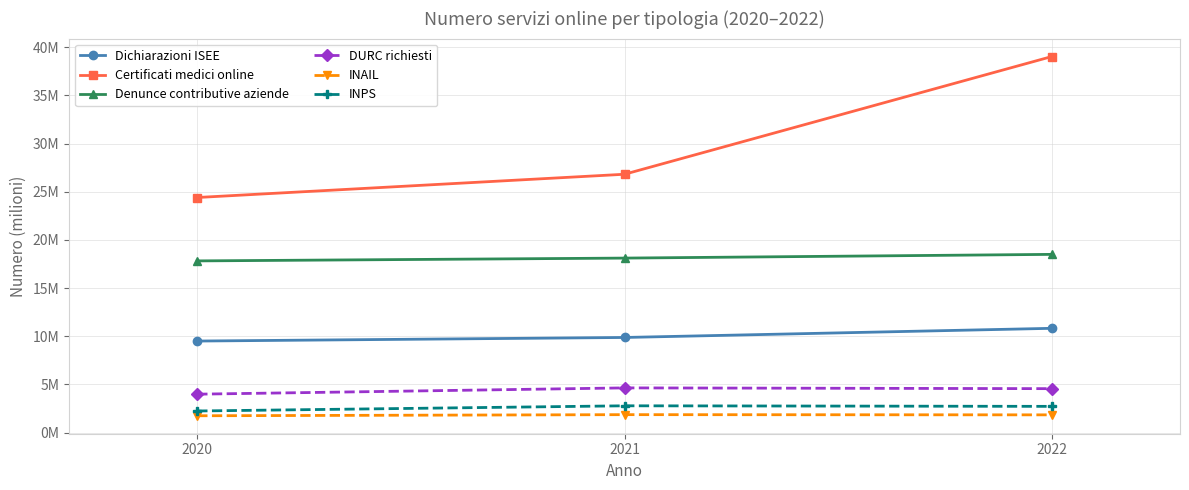

What is the sum of all Denunce contributive aziende values?

54.4